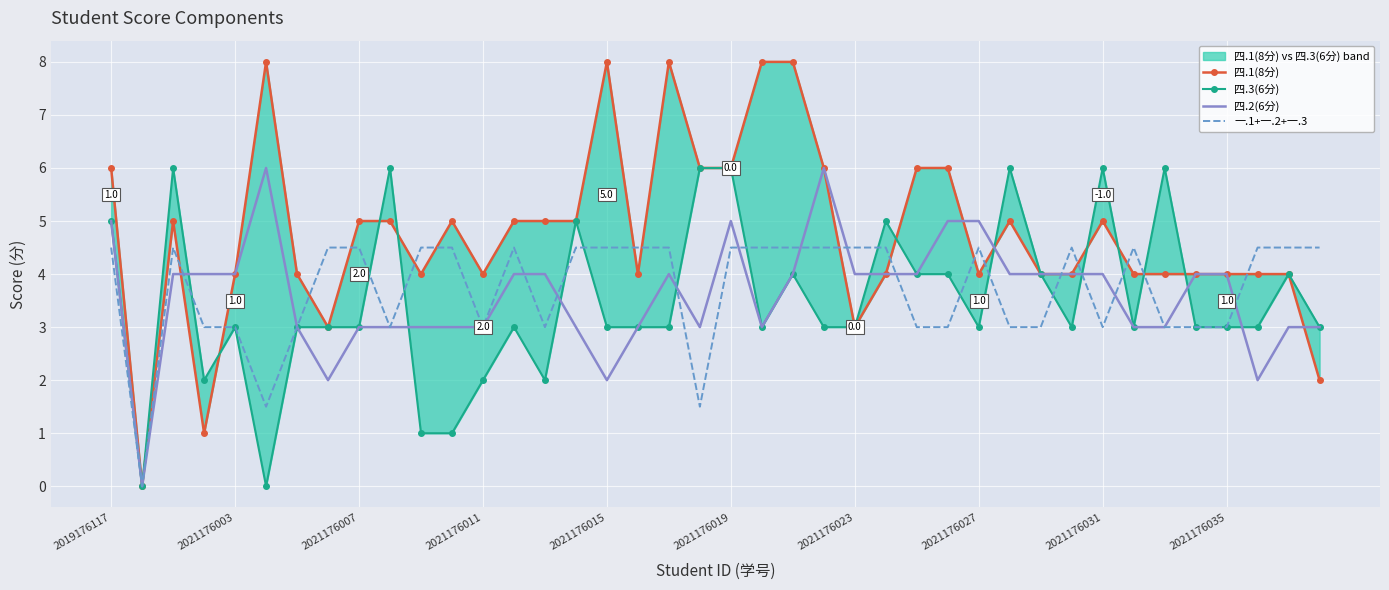

What is the difference between the maximum and minimum values in the 四.2(6分) series?

6.0